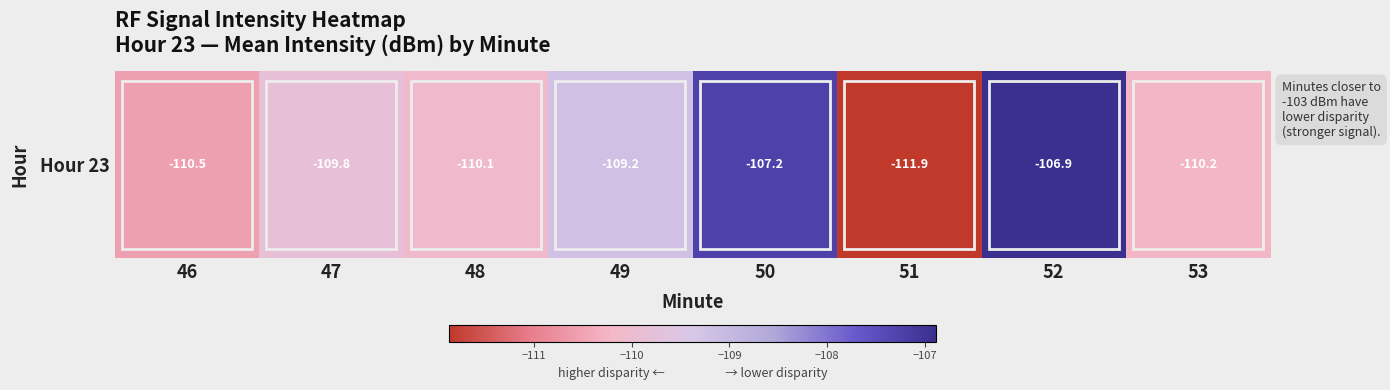

What is the smallest value displayed?

-111.9